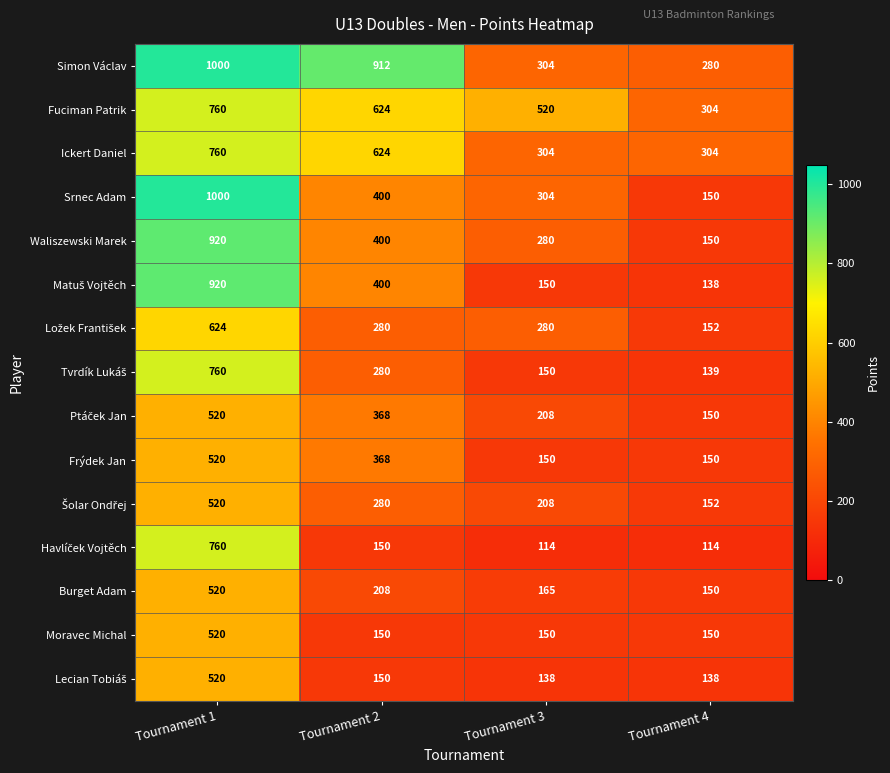

What is the average value of the Waliszewski Marek series?

438